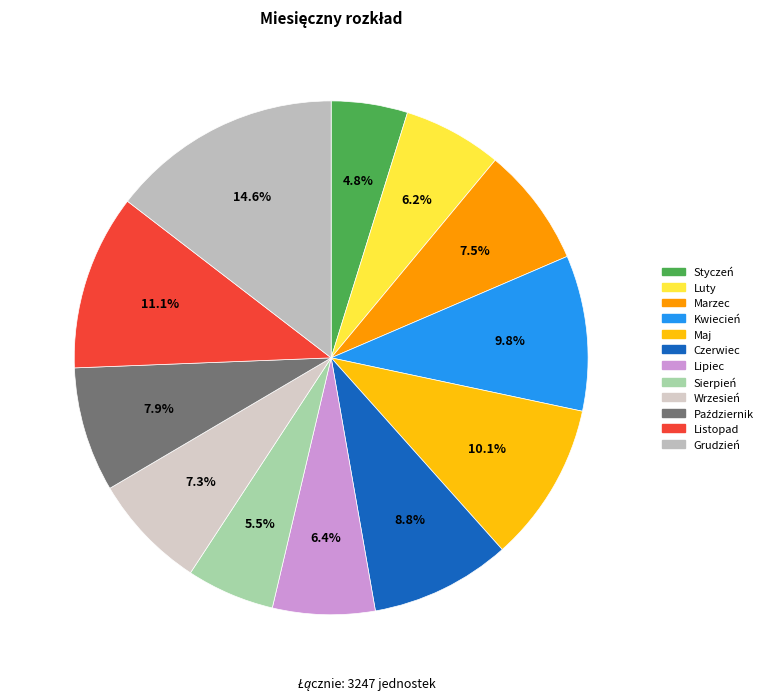

Does any single category account for the majority?

No